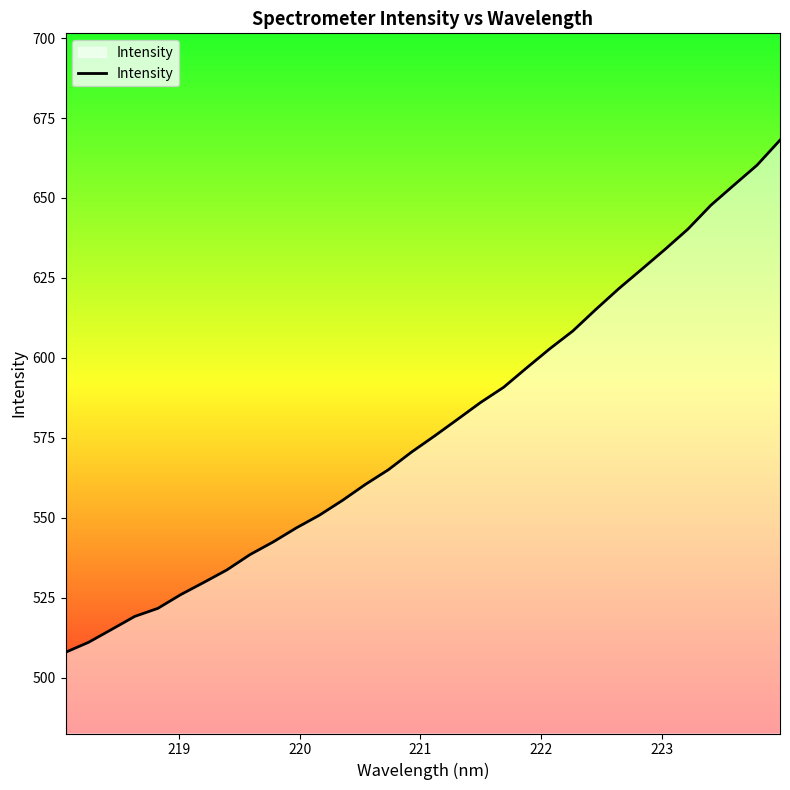

What is the smallest value displayed?

507.9